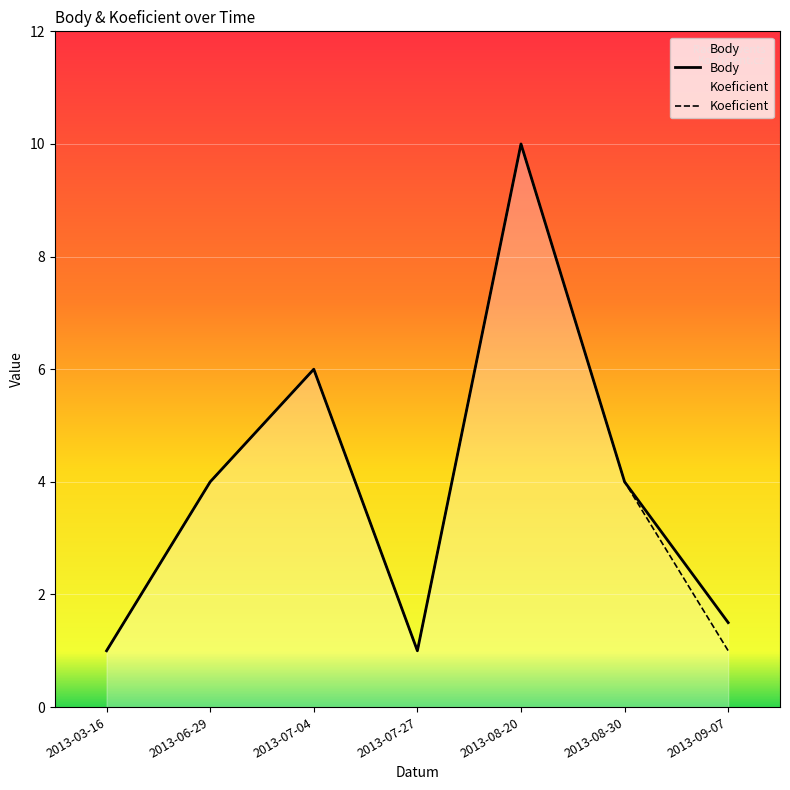

How many lines are shown in the chart?

2